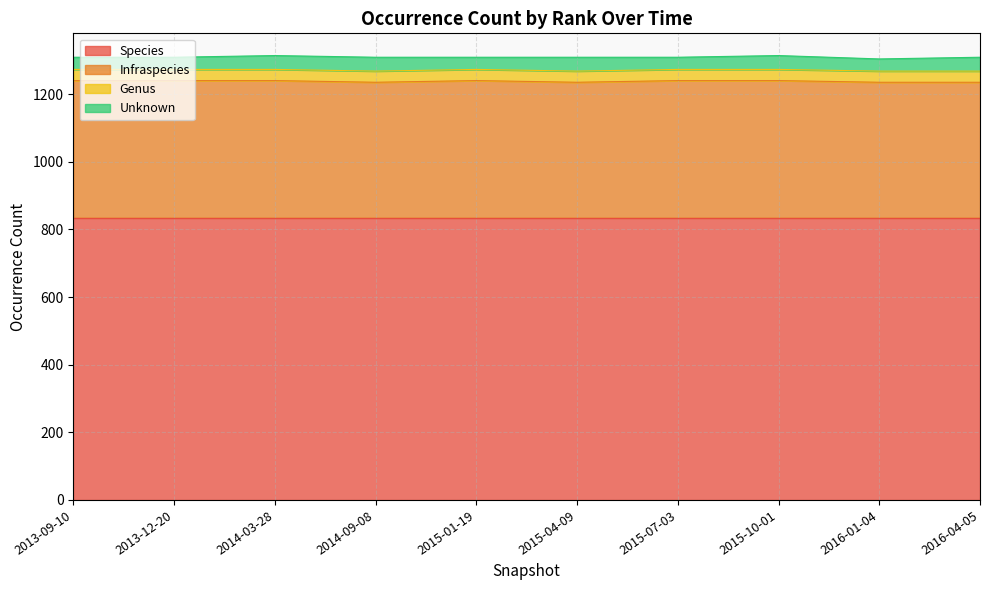

Reading left to right, list all the values displayed in this chart.

Species: 2013-09-10=834	2013-12-20=834	2014-03-28=834	2014-09-08=834	2015-01-19=834	2015-04-09=834	2015-07-03=834	2015-10-01=834	2016-01-04=834	2016-04-05=834
Infraspecies: 2013-09-10=406	2013-12-20=406	2014-03-28=406	2014-09-08=401	2015-01-19=406	2015-04-09=401	2015-07-03=406	2015-10-01=406	2016-01-04=401	2016-04-05=401
Genus: 2013-09-10=33	2013-12-20=33	2014-03-28=33	2014-09-08=33	2015-01-19=33	2015-04-09=33	2015-07-03=33	2015-10-01=33	2016-01-04=33	2016-04-05=33
Unknown: 2013-09-10=36	2013-12-20=36	2014-03-28=41	2014-09-08=41	2015-01-19=36	2015-04-09=41	2015-07-03=36	2015-10-01=41	2016-01-04=36	2016-04-05=41